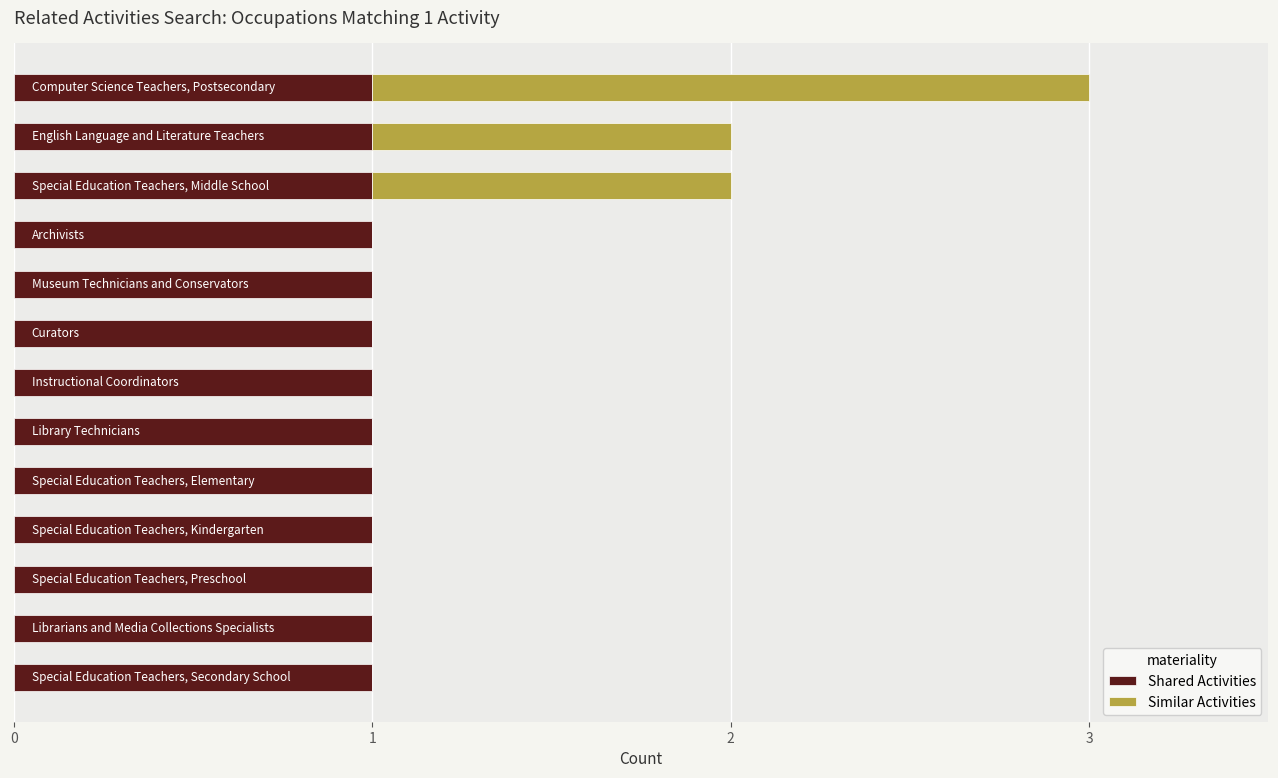

What is the sum of all Shared Activities values?

13